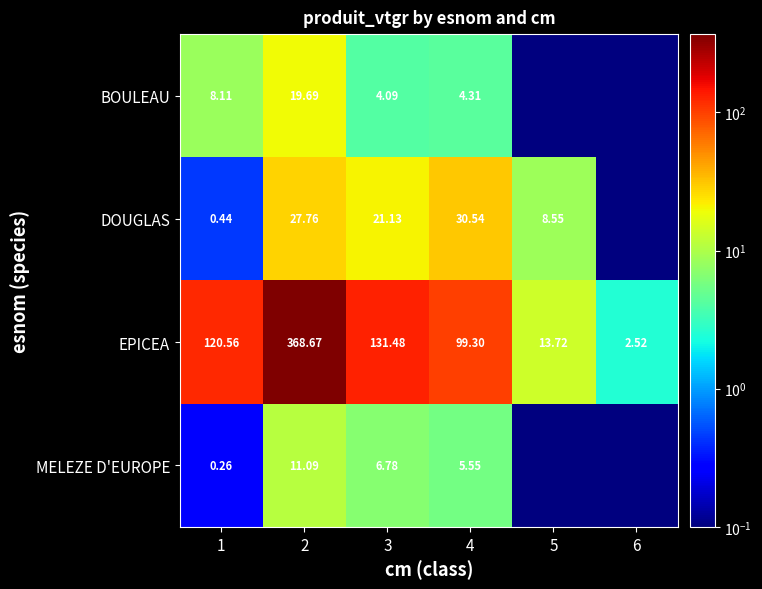

Read the EPICEA value at 3.

131.5